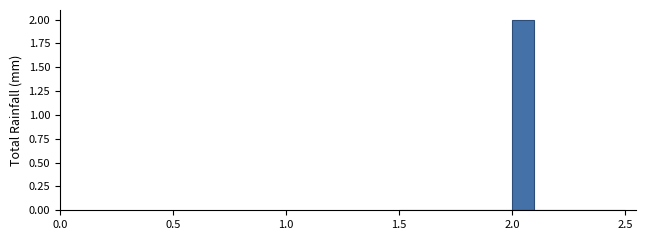

Read against the x-axis, roughly where is the centre of the tallest bar?

2.05